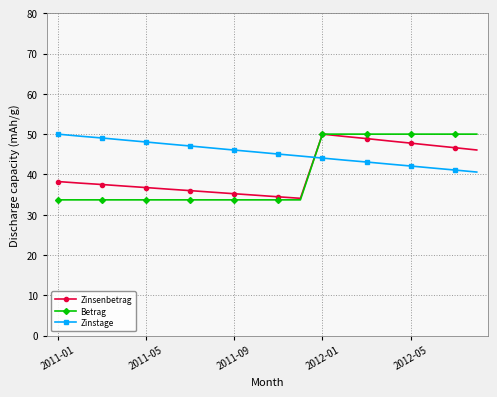

What is the minimum value for Zinstage?

40.6